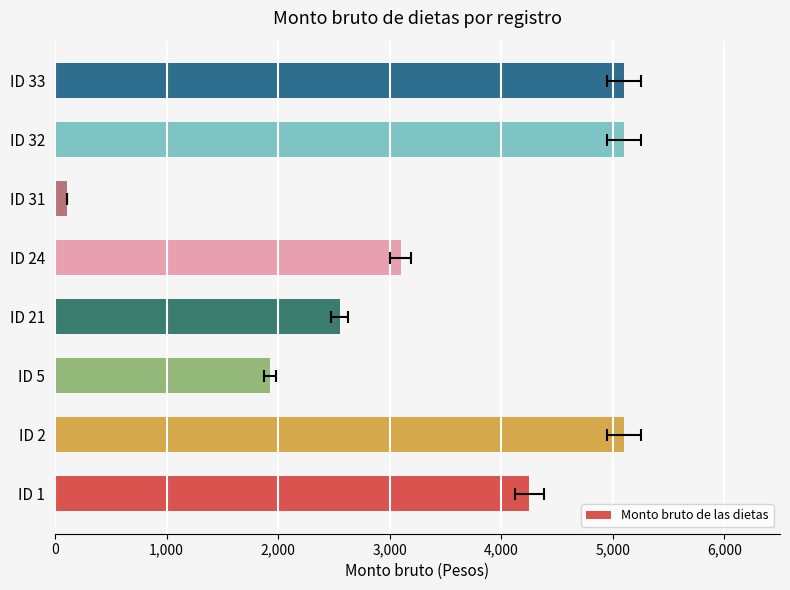

How many categories are shown in the chart?

8